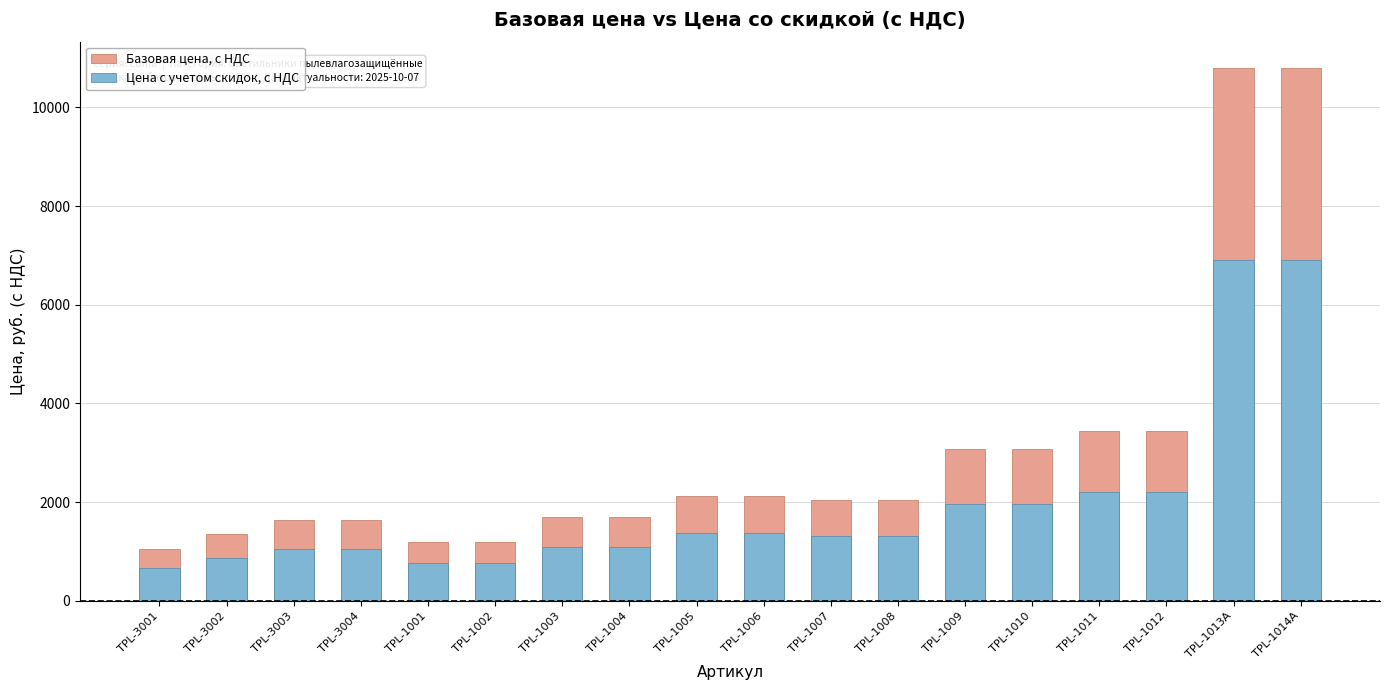

Between TPL-1008 and TPL-1009, which series saw the biggest shift?

Базовая цена, с НДС